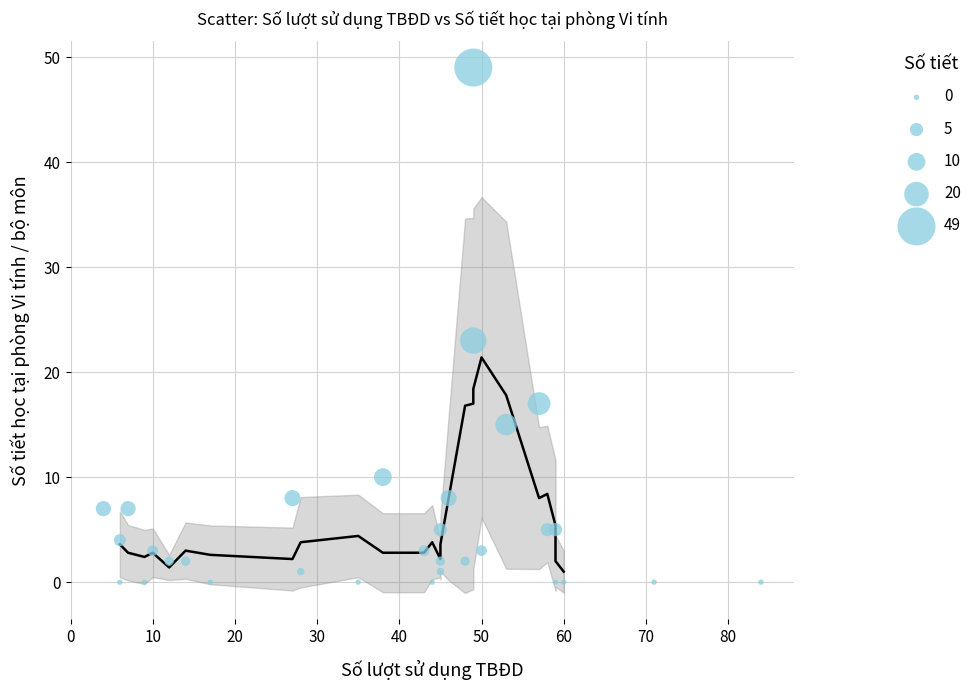

What is the range of X values (max minus min)?

80